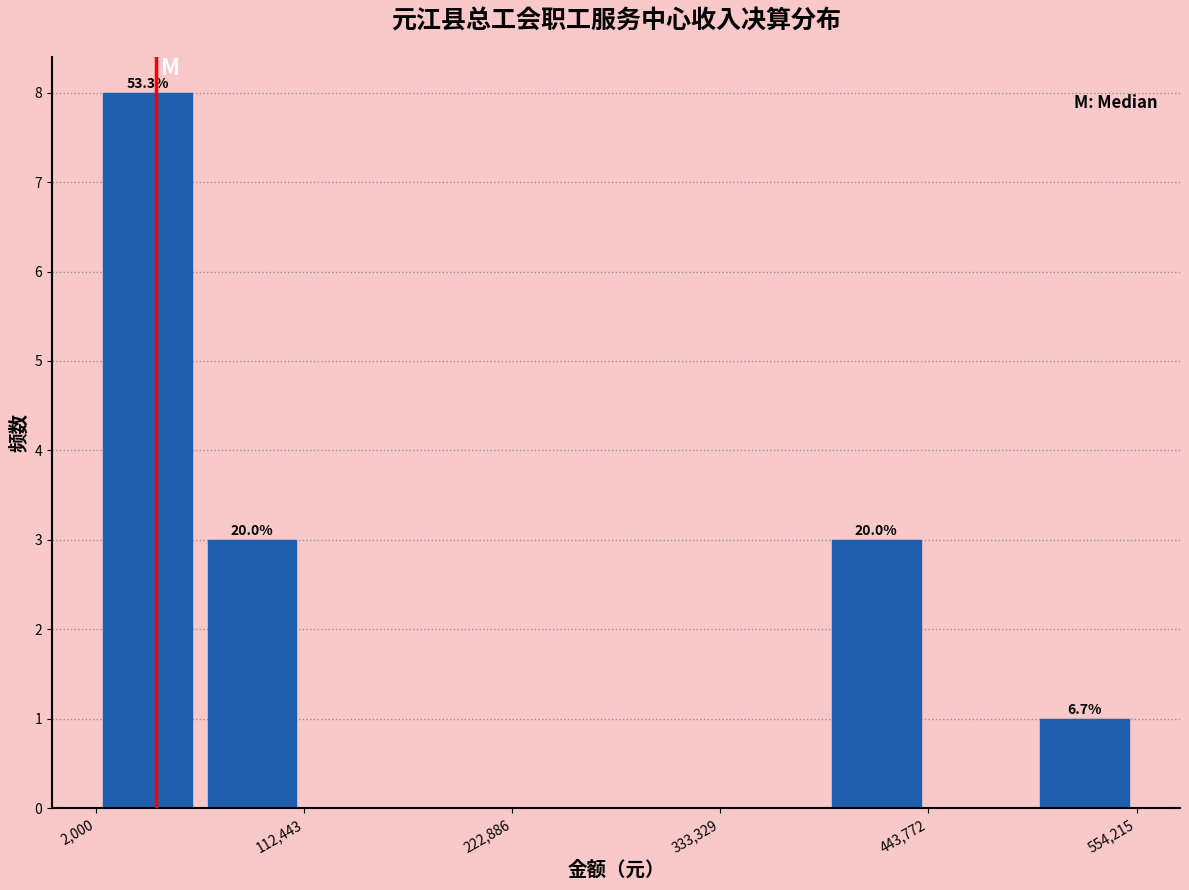

Read against the x-axis, roughly where is the centre of the tallest bar?

20000